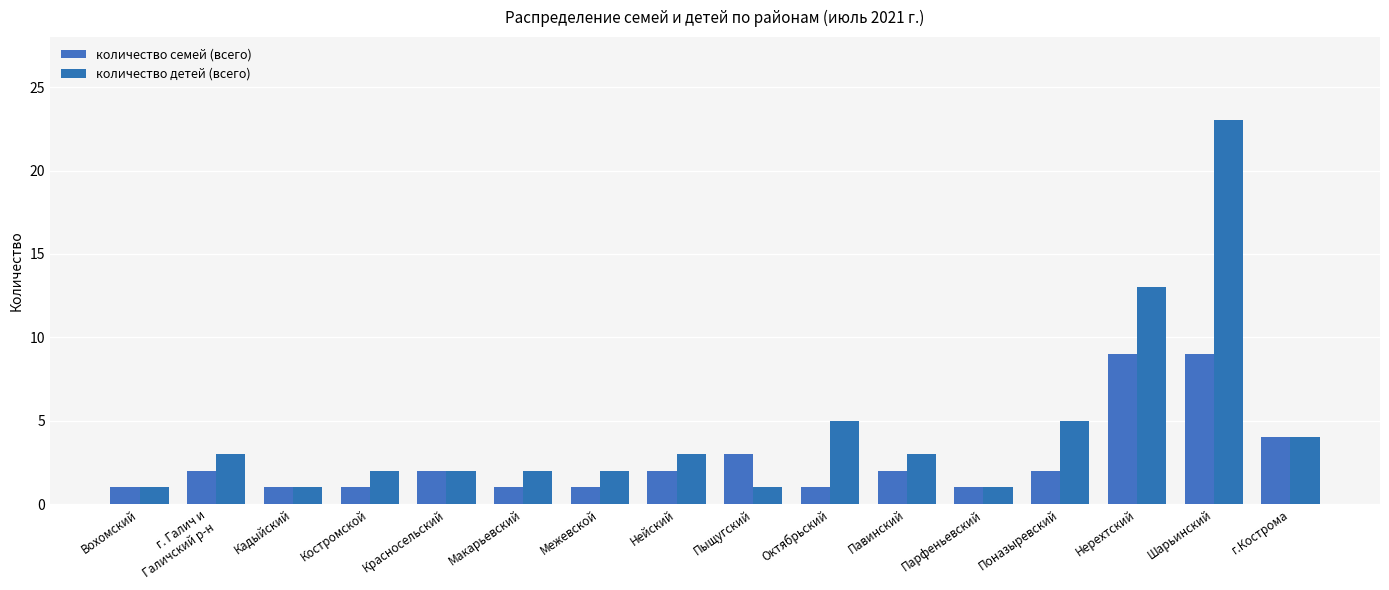

How many bars are there in total?

32